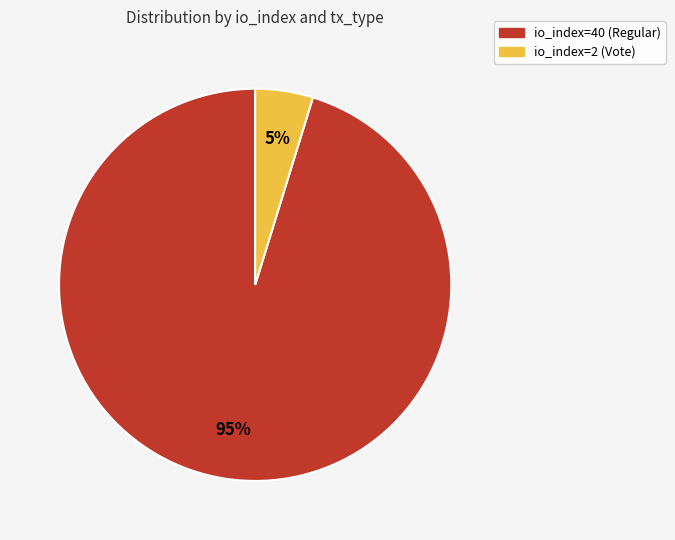

The io_index=40 (Regular) slice represents 95% of the pie. True or false?

True